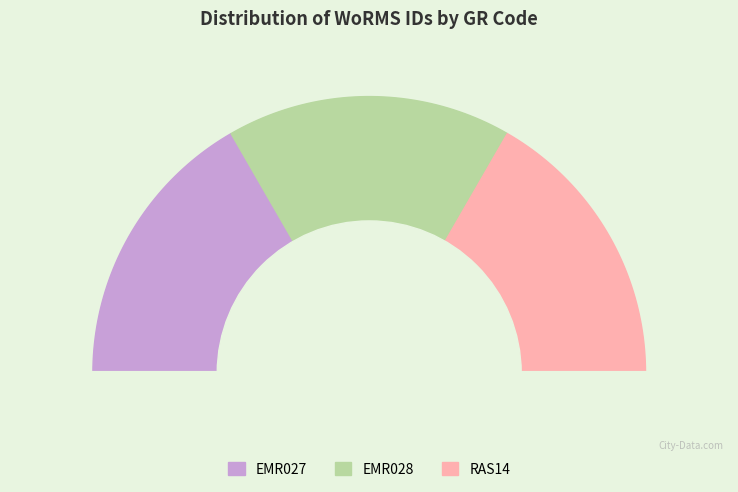

Does EMR028 account for over 50% of the chart?

No